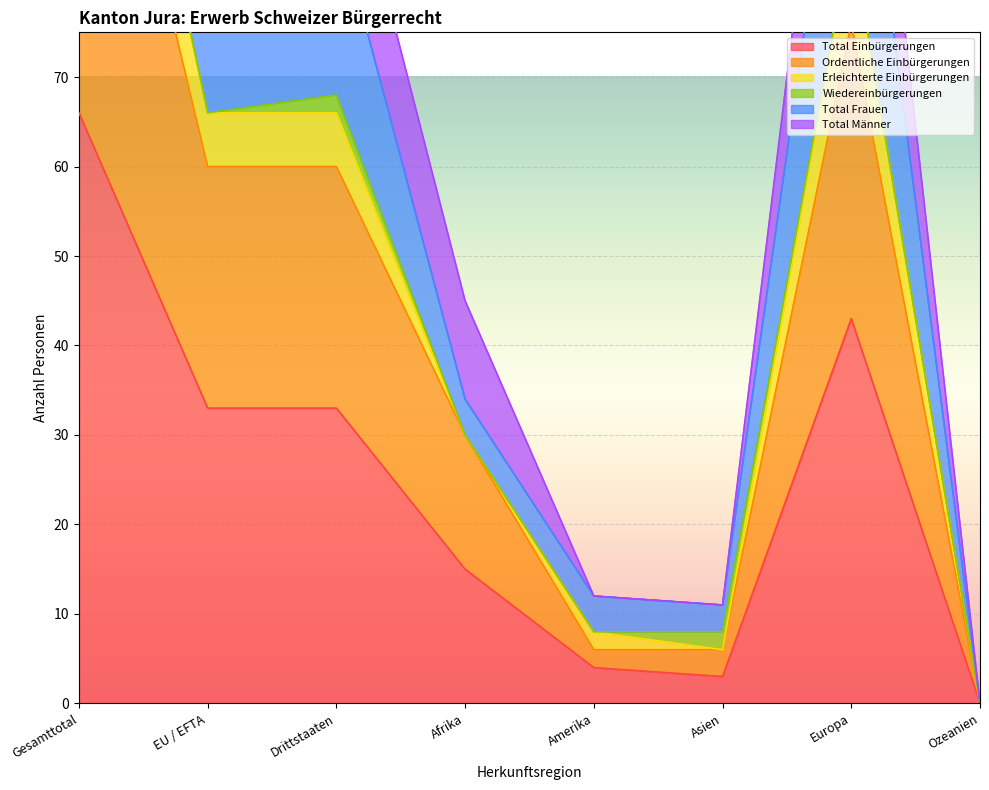

List the labels in order of Total Frauen value, largest first.

Gesamttotal, Europa, Drittstaaten, EU / EFTA, Afrika, Amerika, Asien, Ozeanien